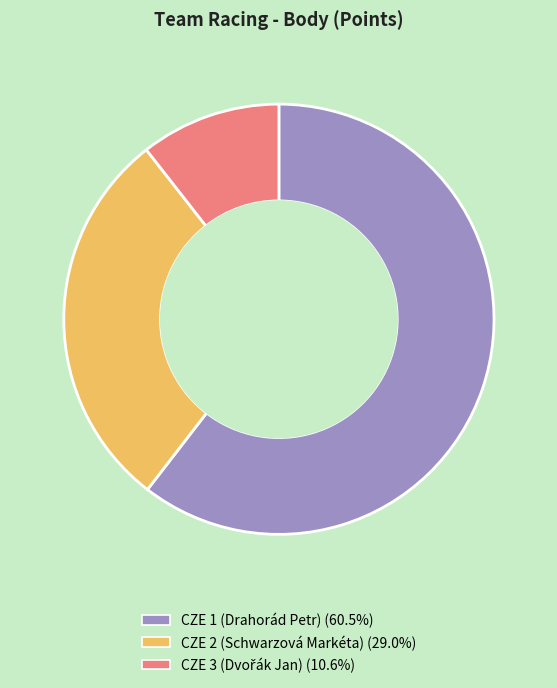

Which slice represents more than half of the pie?

CZE 1 (Drahorád Petr)